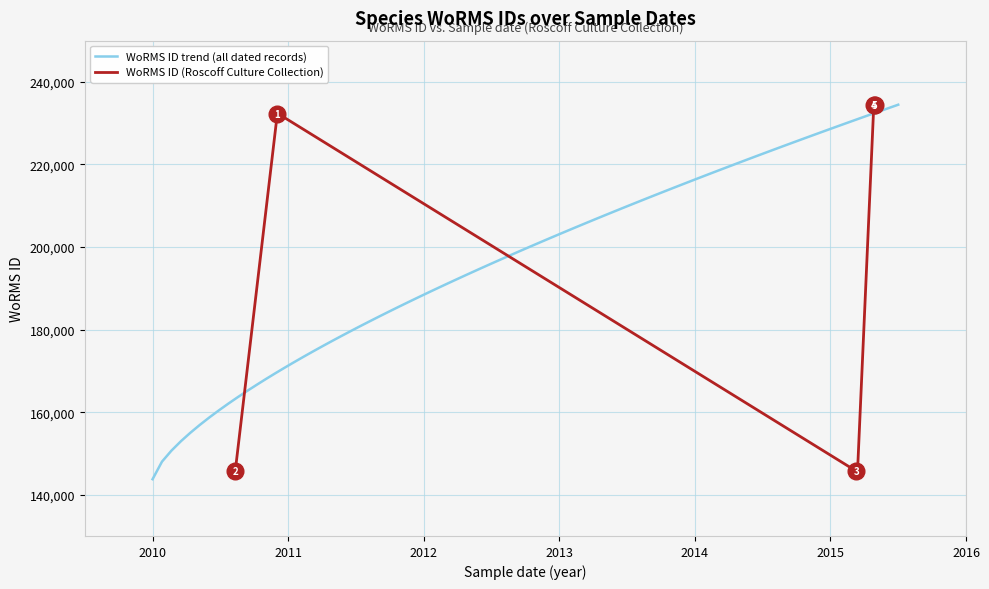

What is the lowest value of the WoRMS ID trend (all dated records) series?

143755.0